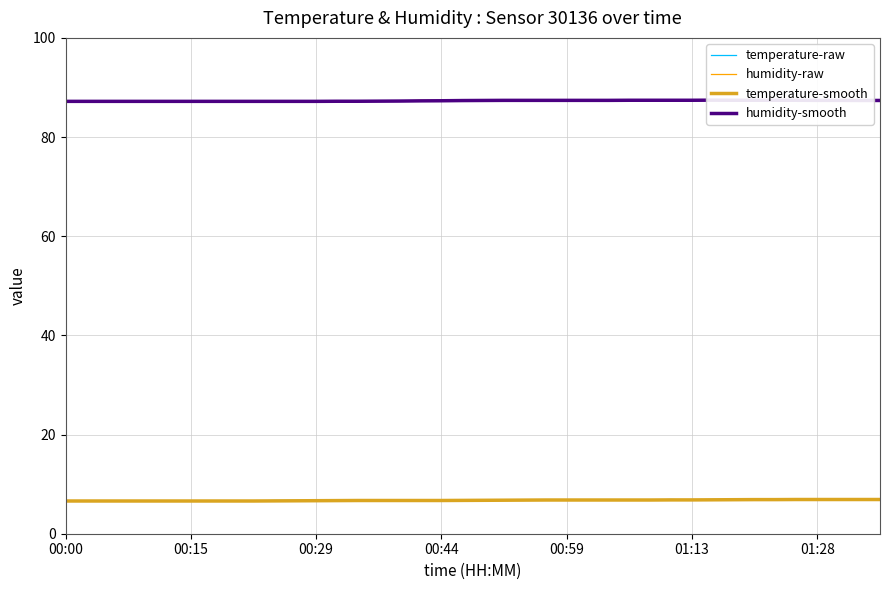

Which series has the largest total across all categories?

humidity-raw